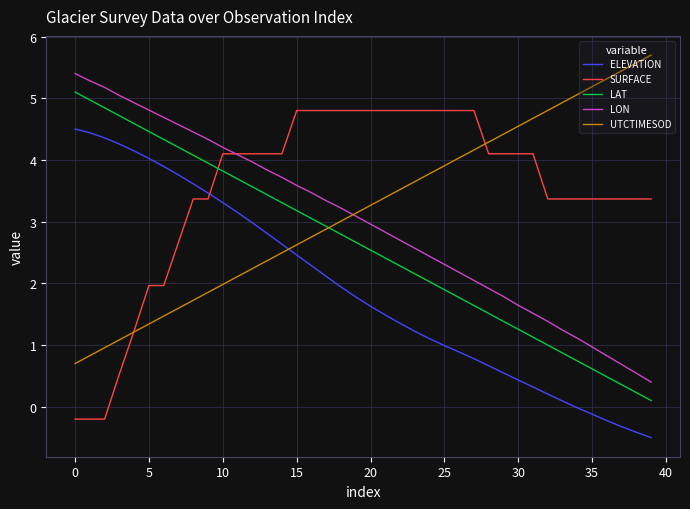

True or false: LON and ELEVATION cross at least once.

False